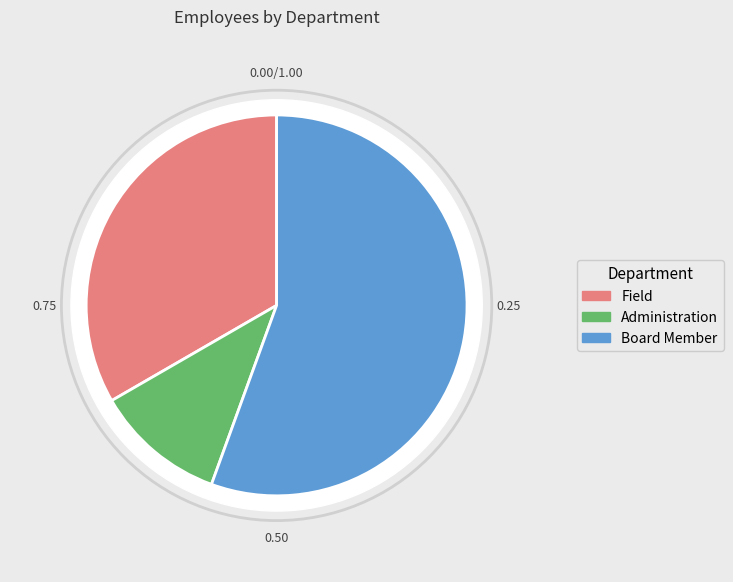

Which slice is the largest?

Board Member